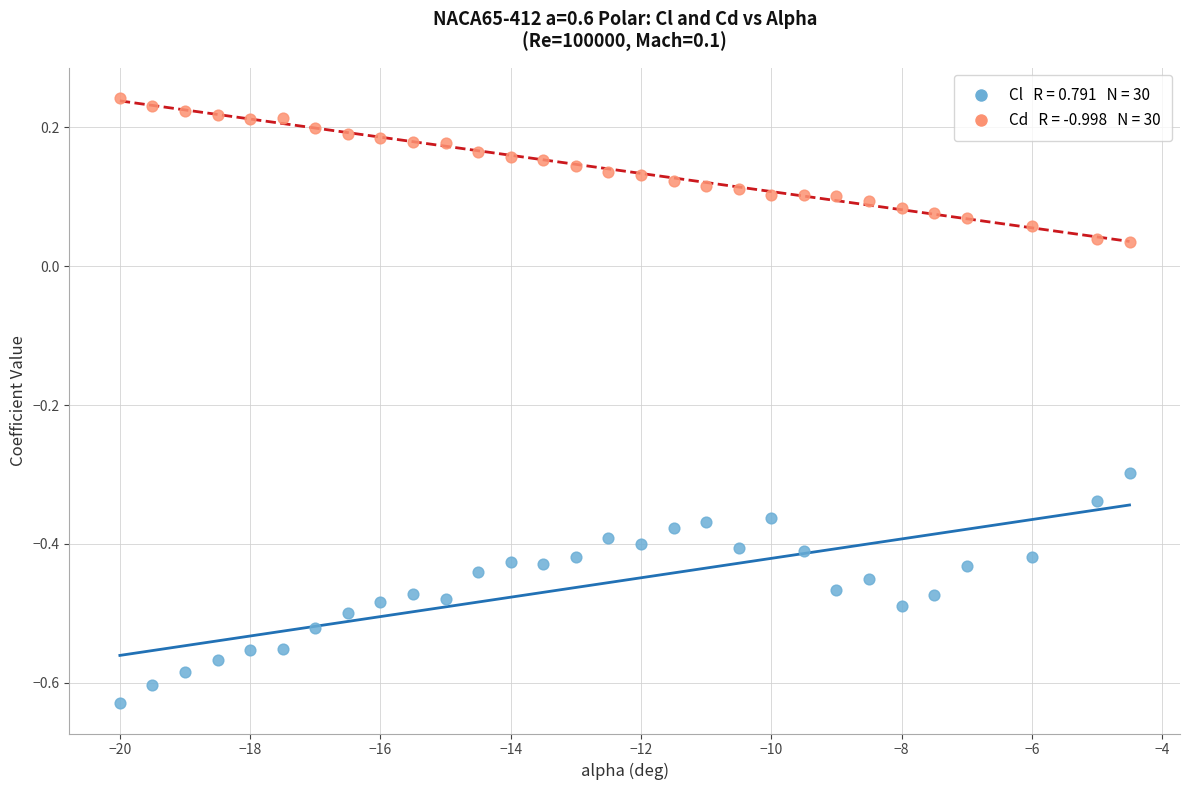

Across all data points, what is the range of Y values (max minus min)?

0.9